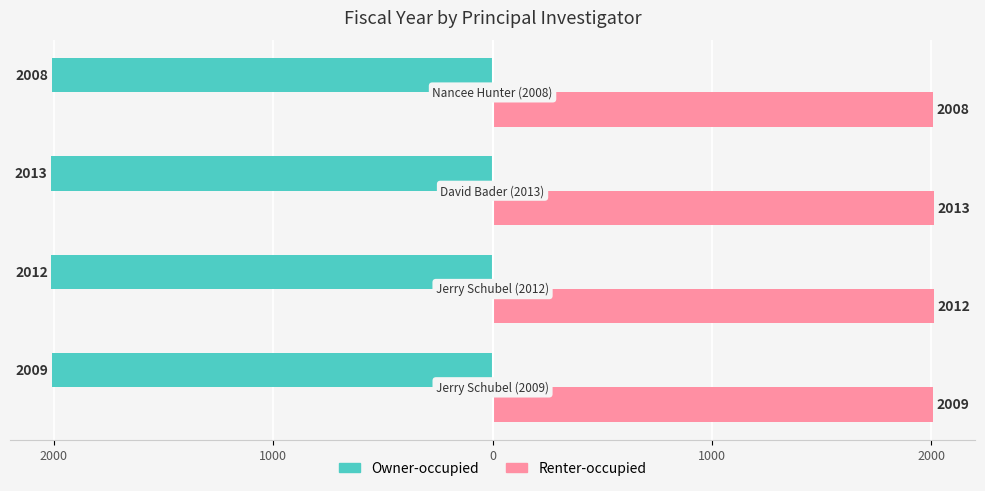

What are all the series names shown in the legend?

Owner-occupied, Renter-occupied